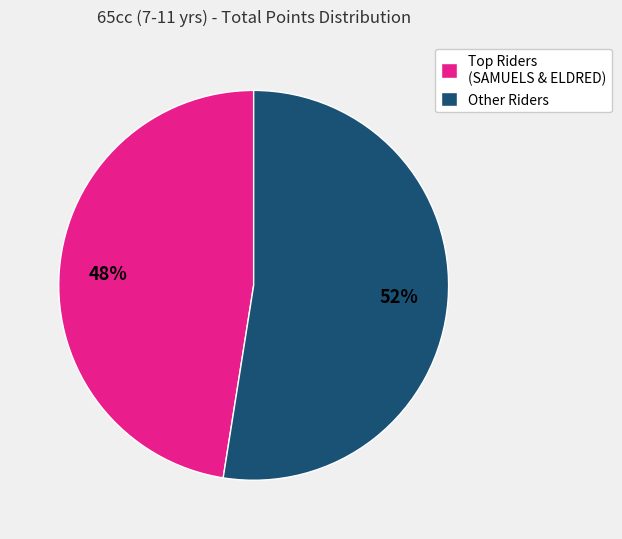

How many slices are in this pie chart?

2